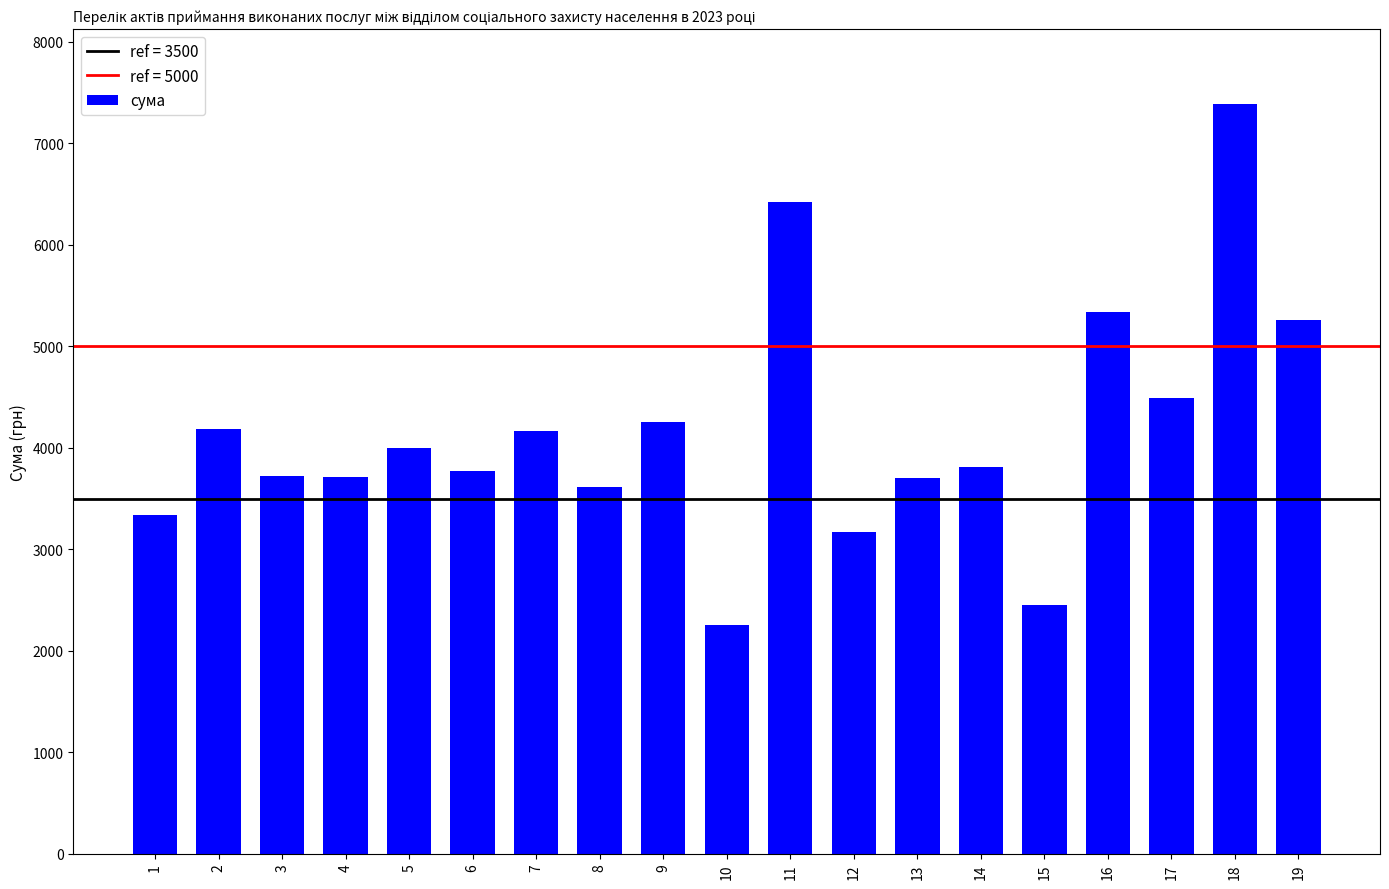

Which has a higher value, 11 or 8?

11